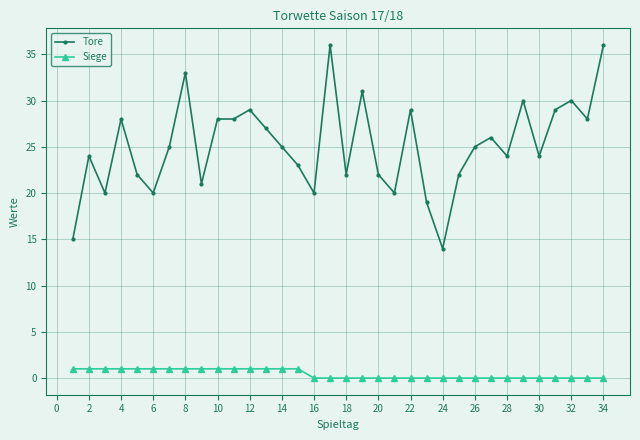

What is the minimum value for Tore?

14